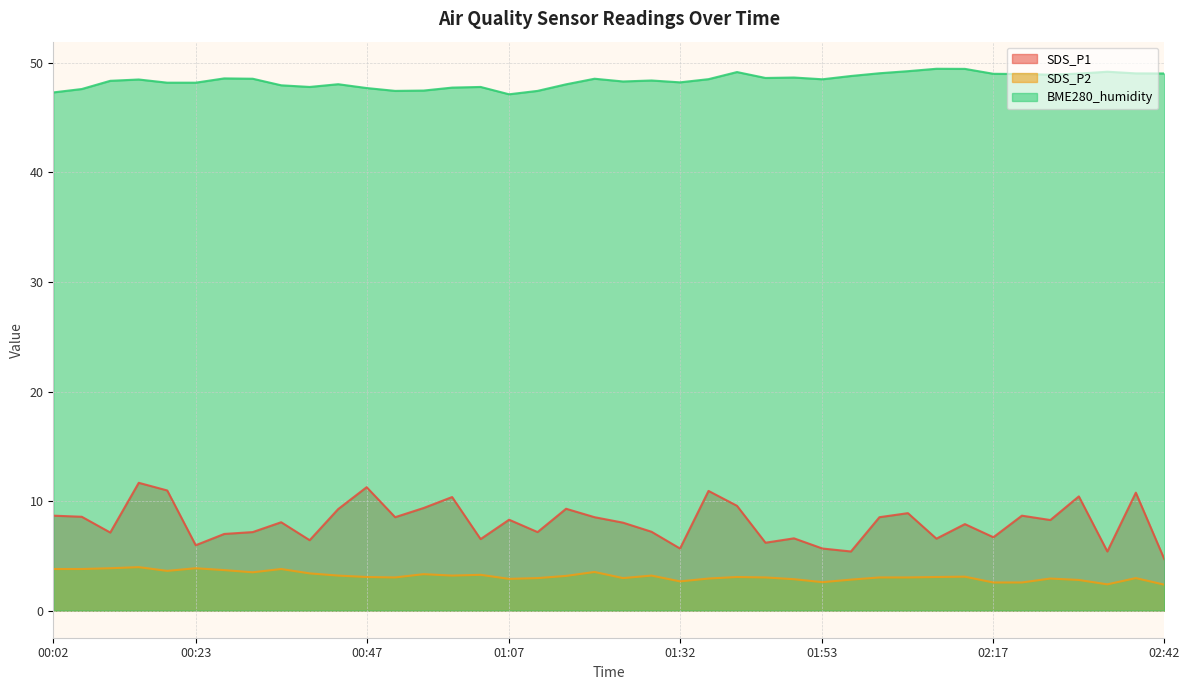

Is the value of SDS_P1 at 01:37 greater than the value of SDS_P2 at 00:23?

Yes